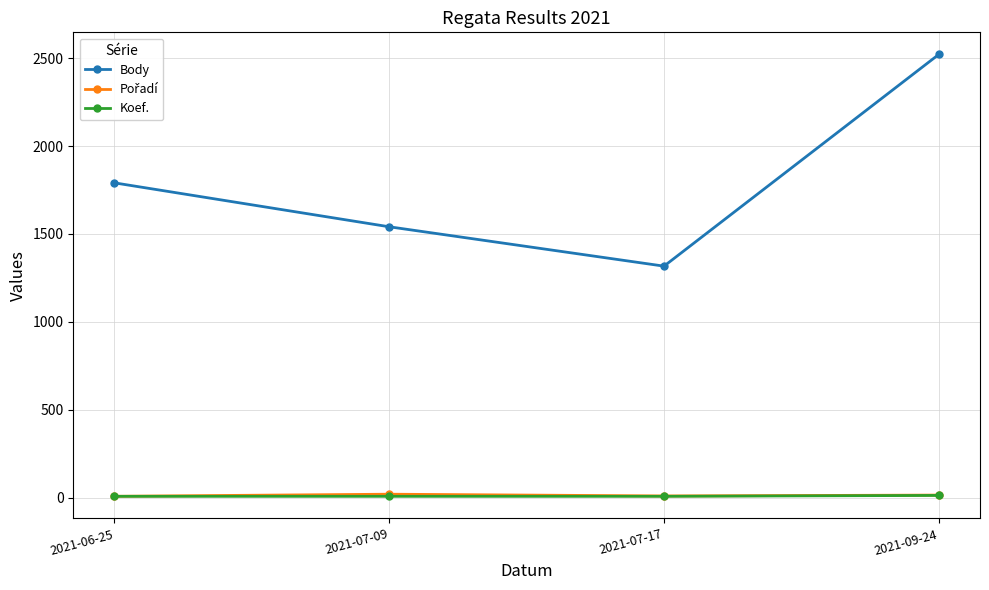

How many interior local valleys does the Body series have?

1